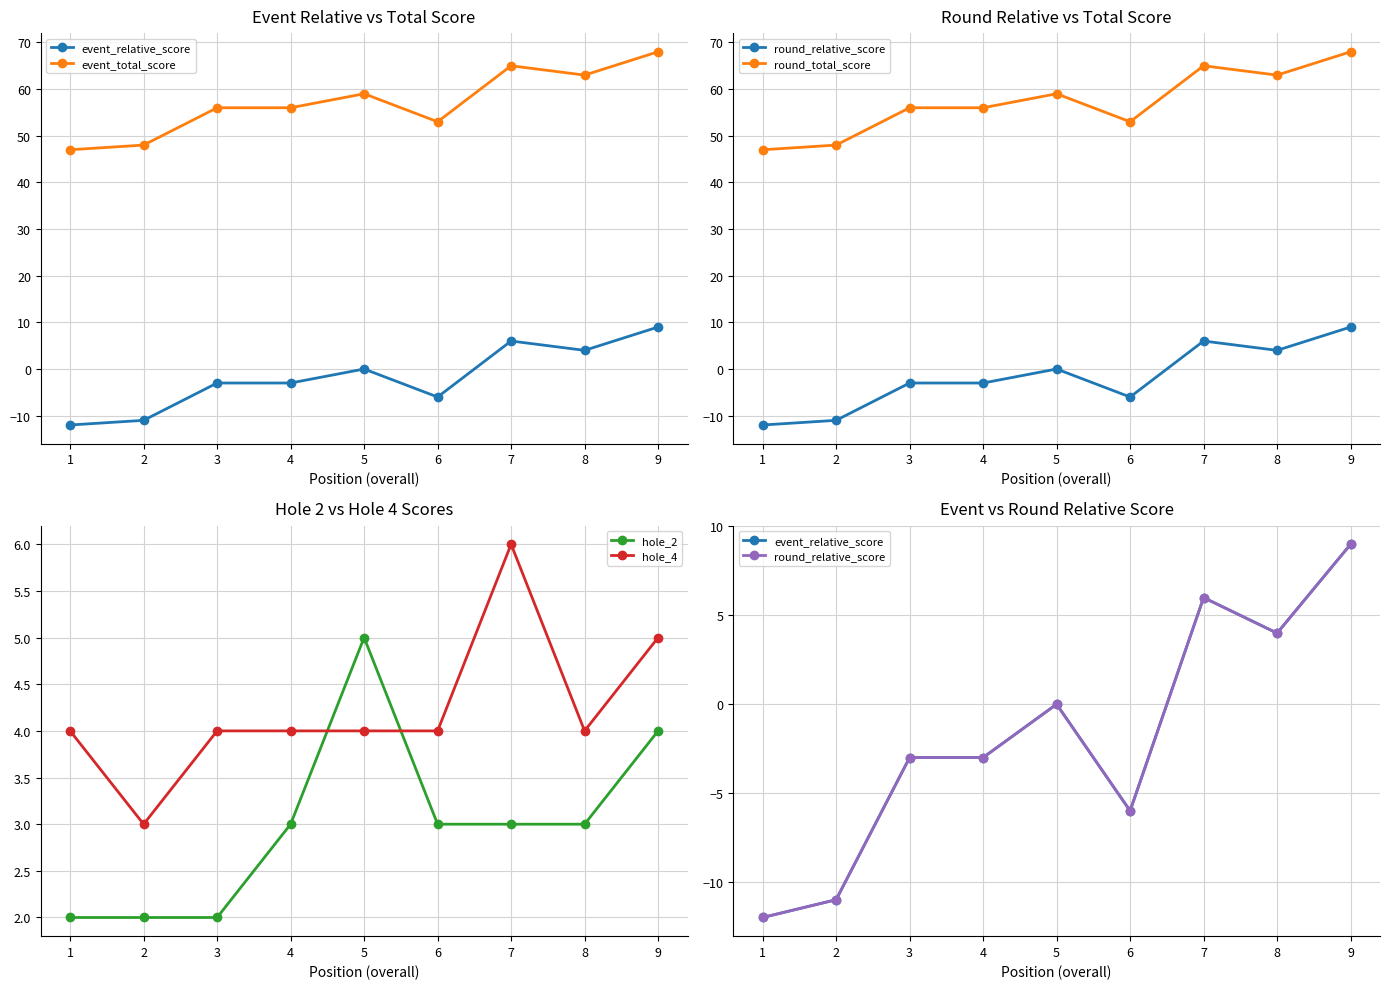

What is the total value across all series at 8?

141